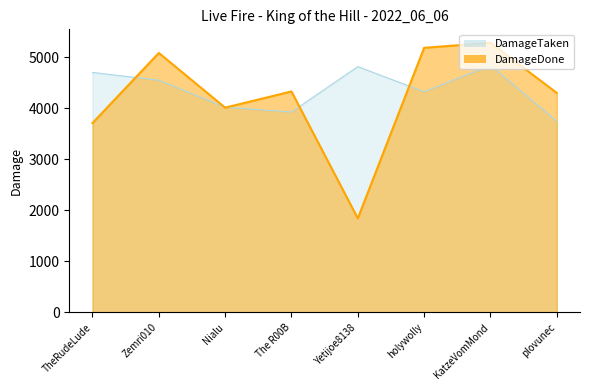

True or false: DamageDone has a value of 4013 at Nialu.

True